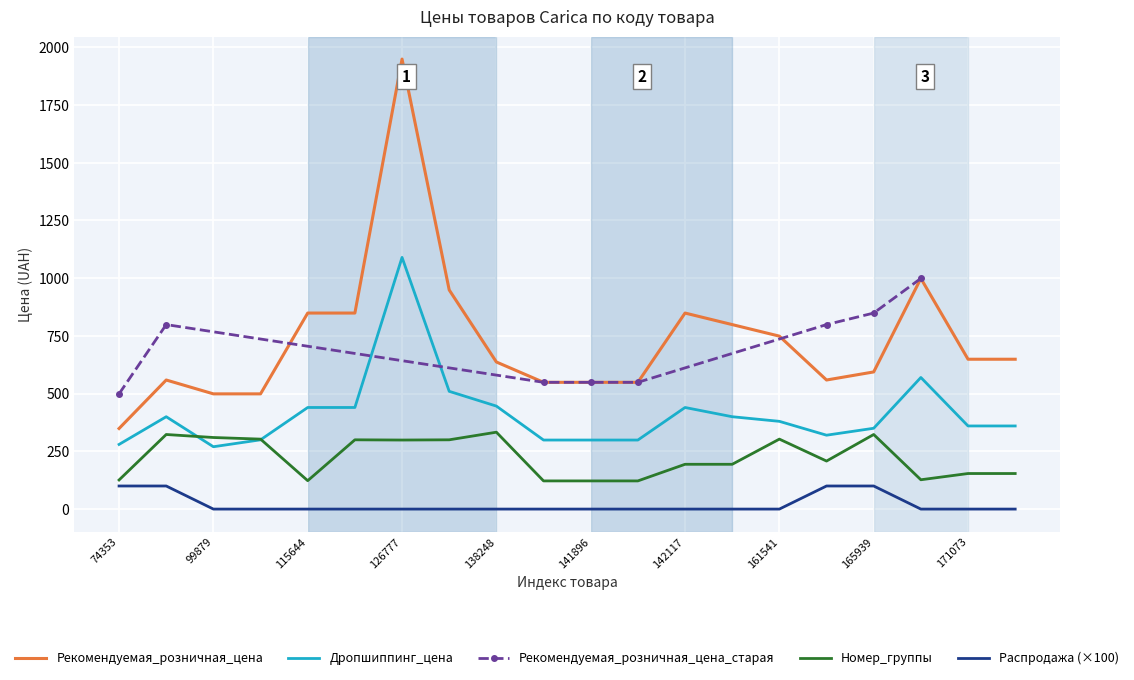

List the labels in order of Рекомендуемая_розничная_цена value, largest first.

126777, 171052, 128722, 115644, 117872, 142117, 142118, 161541, 171073, 171075, 138248, 165939, 74438, 165724, 141895, 141896, 141908, 99879, 99915, 74353